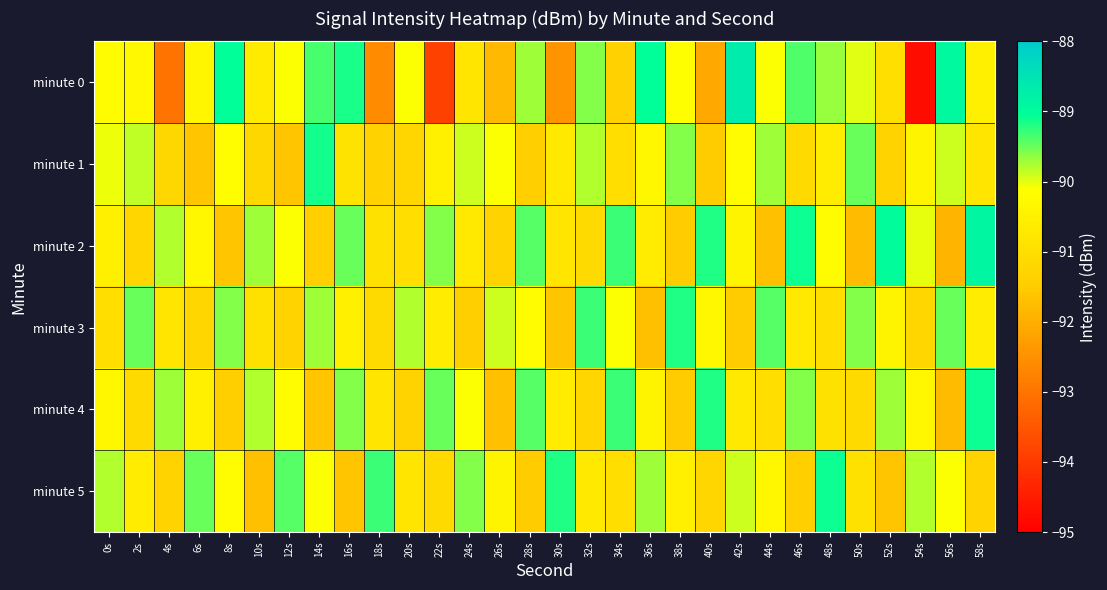

Rank the series at 2s from highest to lowest value.

minute 3, minute 1, minute 0, minute 5, minute 4, minute 2